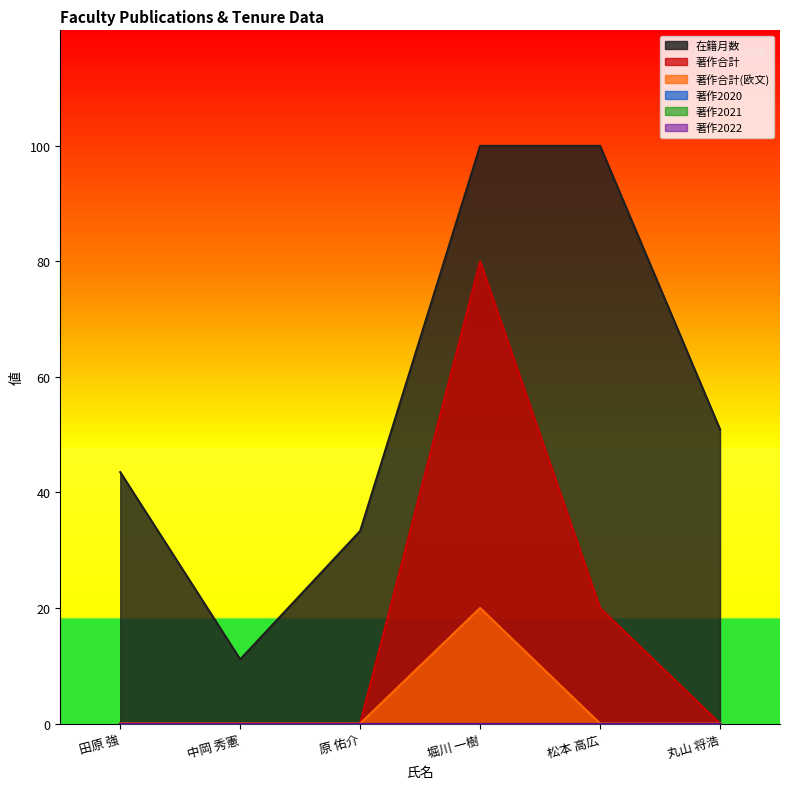

The 在籍月数 series shows 33.3 at 原 佑介. True or false?

True